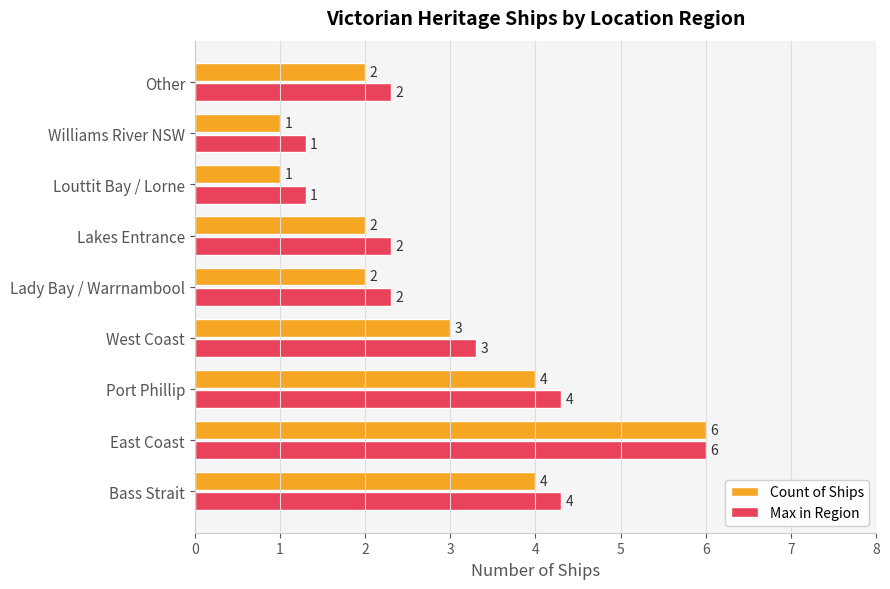

Is it true that Count of Ships equals 1.0 at Louttit Bay / Lorne?

True